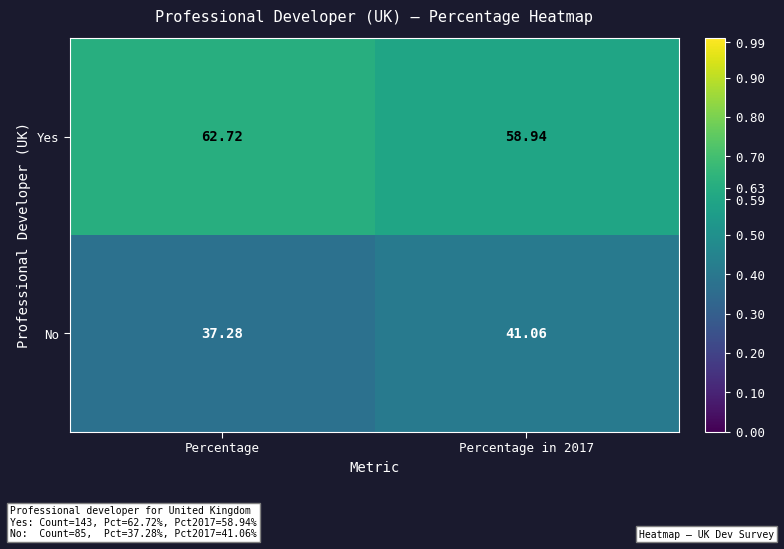

At which category does the chart reach its minimum across all series?

Percentage